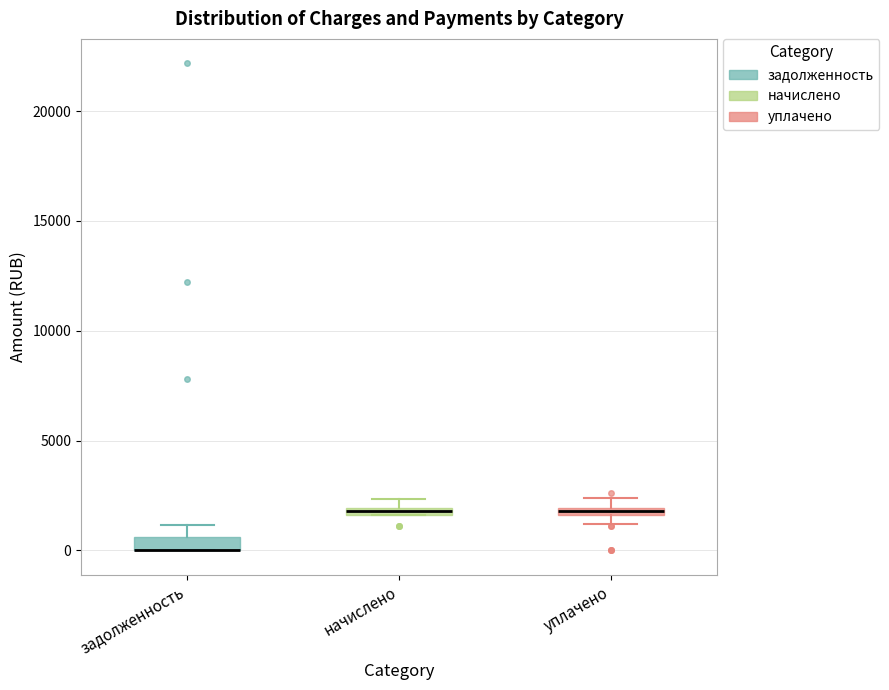

Where is the upper edge of the box for задолженность on the y-axis? The values are not printed on the chart, so give them approximately, as read against the axis.

500